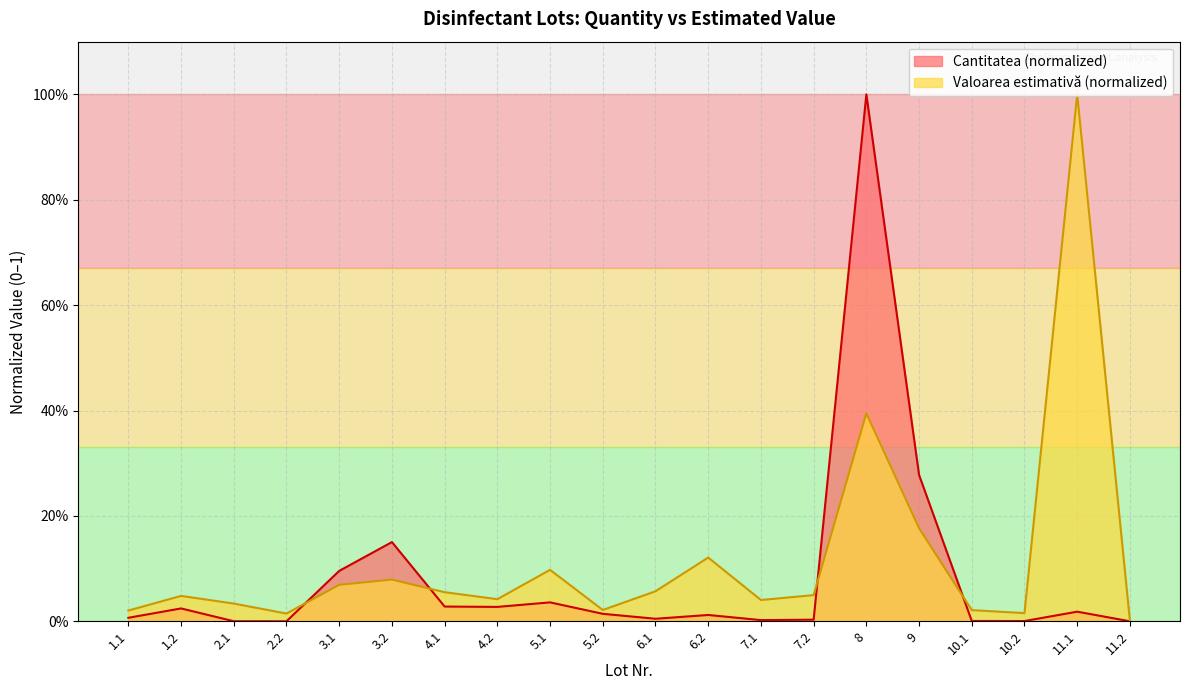

At which category does the chart reach its minimum across all series?

11.2